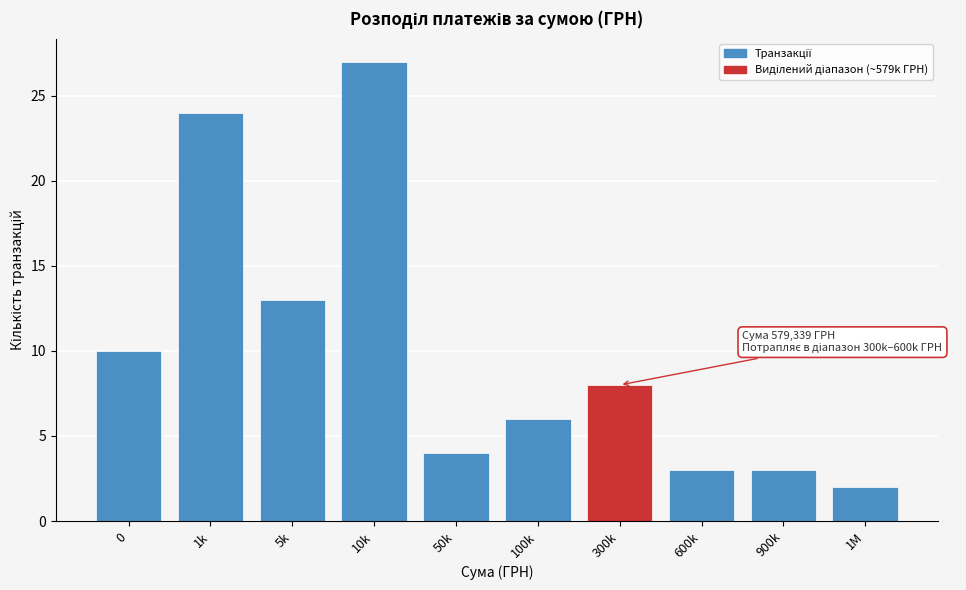

Reading left to right, what are all the values shown in this chart?

10	24	13	27	4	6	8	3	3	2